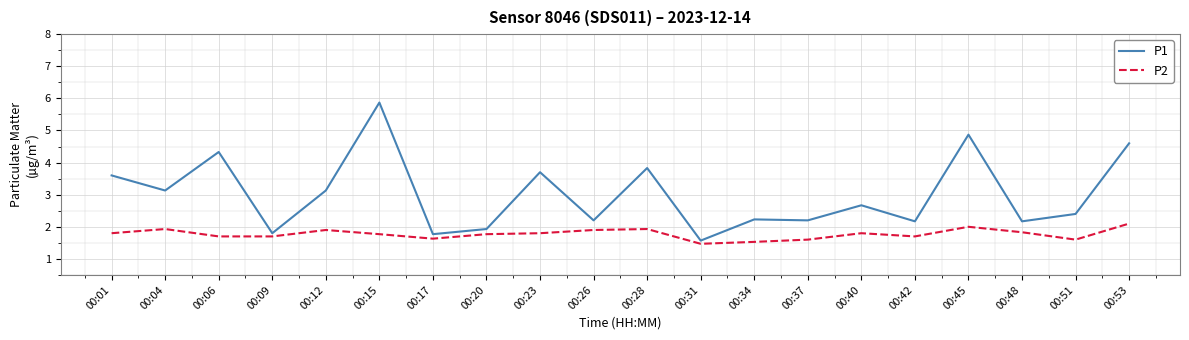

At which category is the sum across all series the highest?

00:15